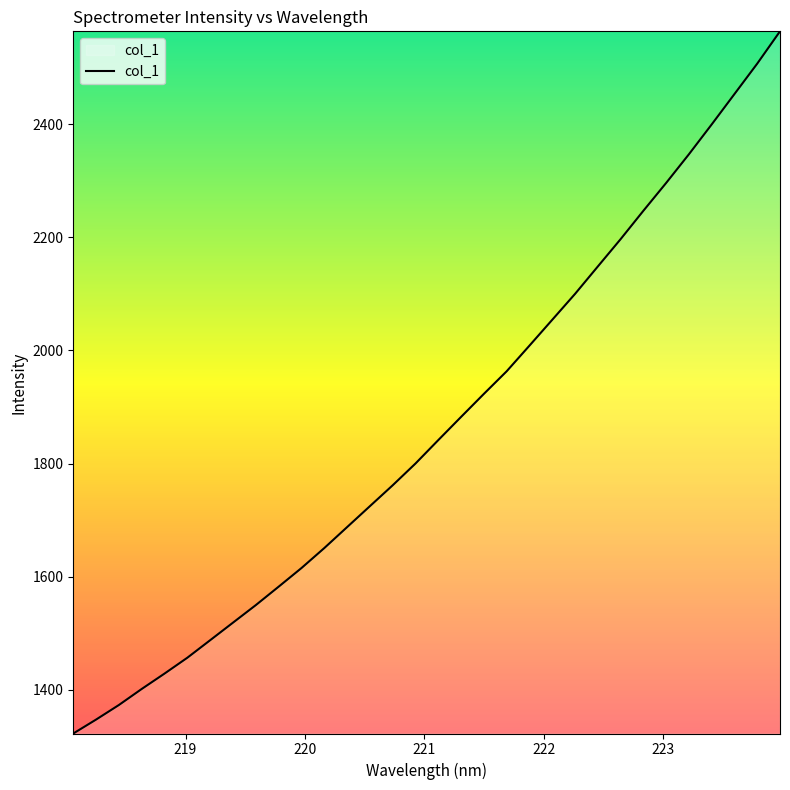

What is the greatest value displayed?

2564.7